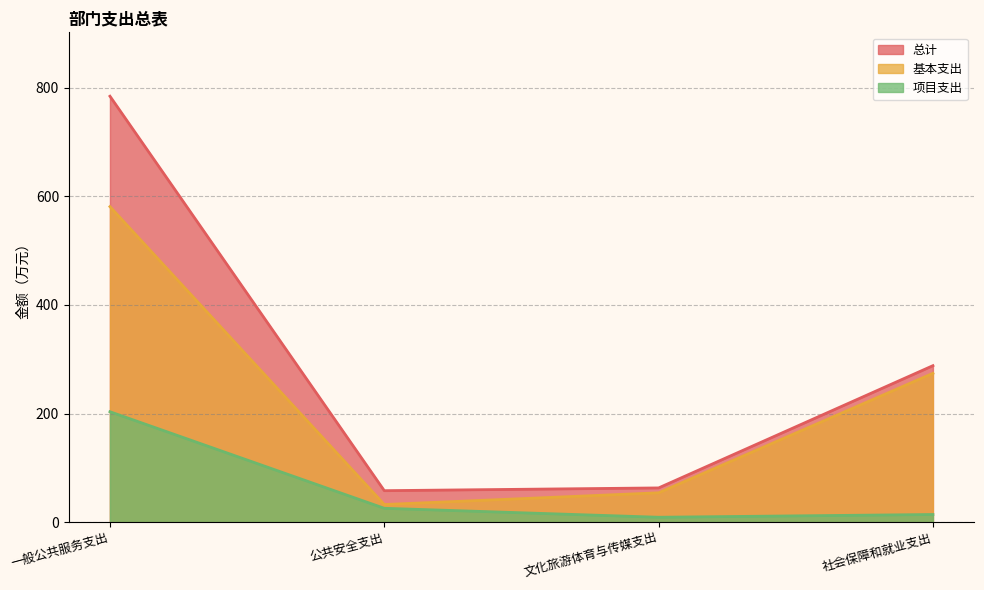

What is the label of the 1st point from the right?

社会保障和就业支出